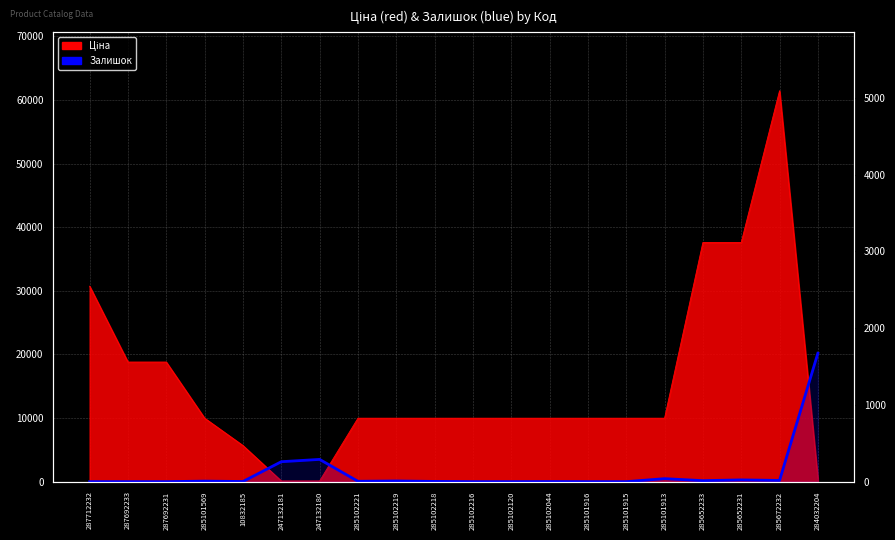

Where does the data first go above 5?

285101569